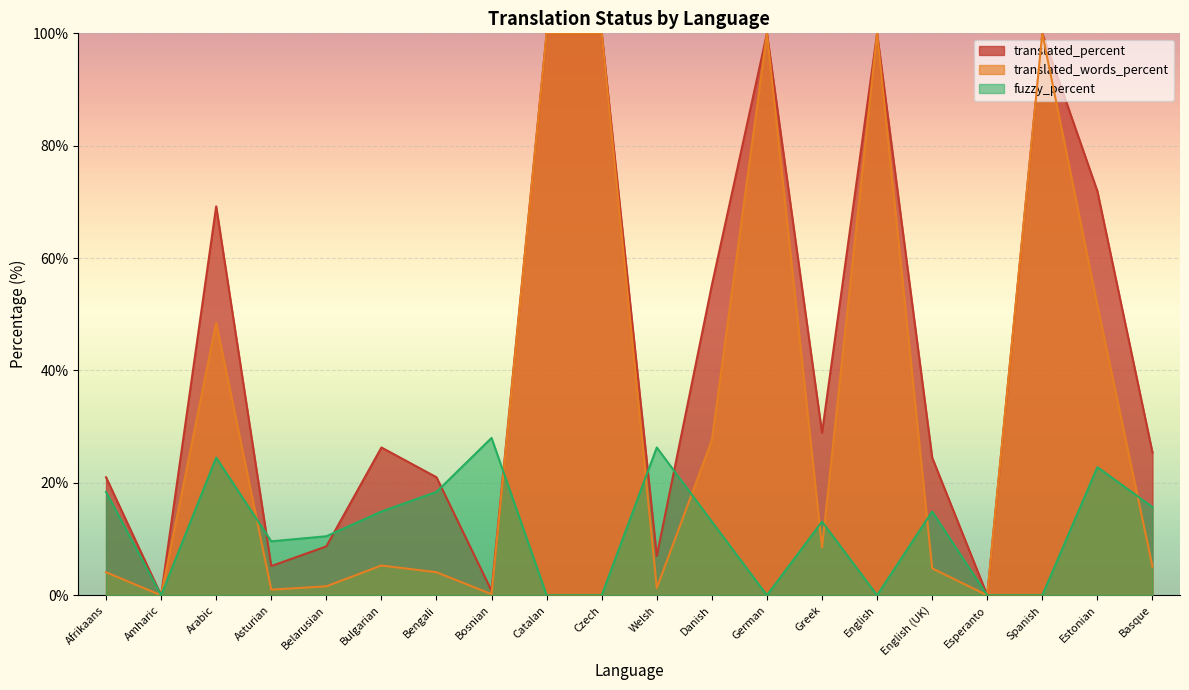

How many values in the fuzzy_percent series are below 13?

9